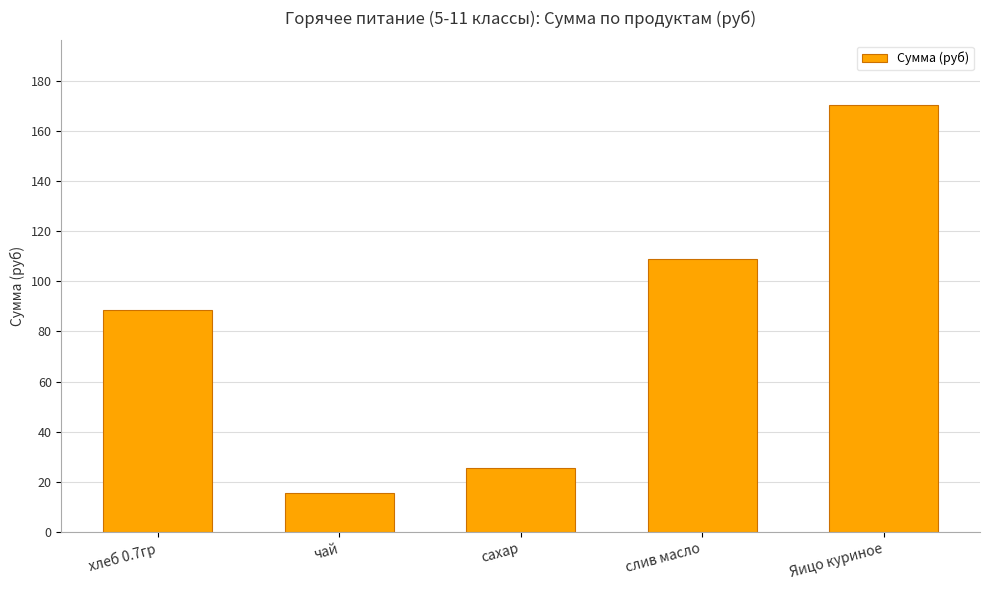

What is the minimum value shown in the chart?

15.5